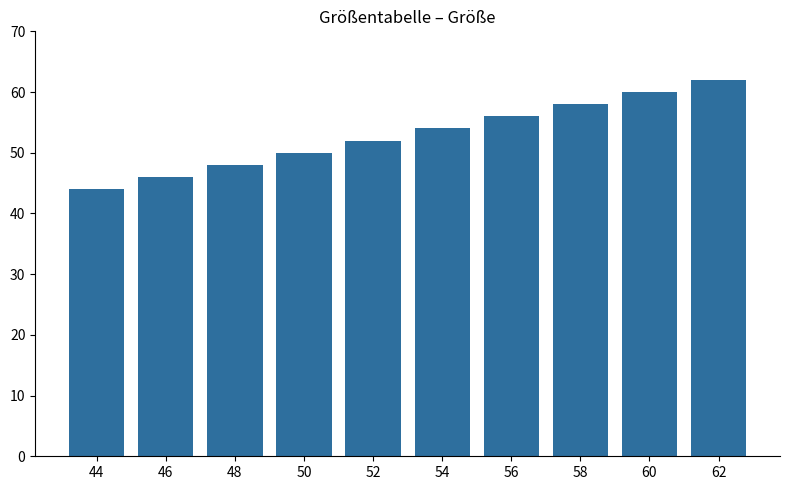

How many data points are less than 54?

5